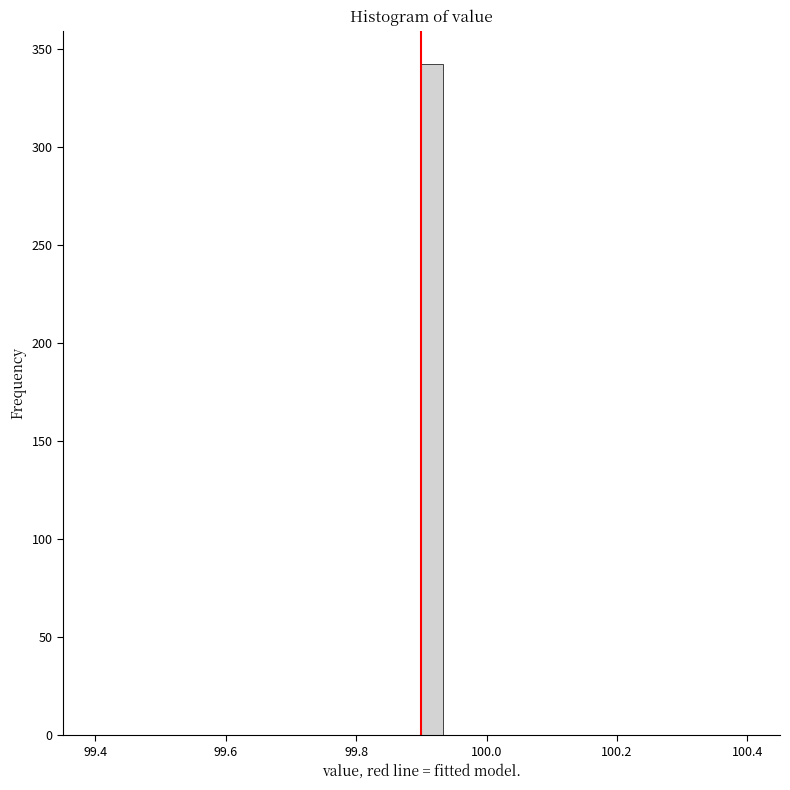

Read against the x-axis, roughly where is the centre of the tallest bar?

99.92